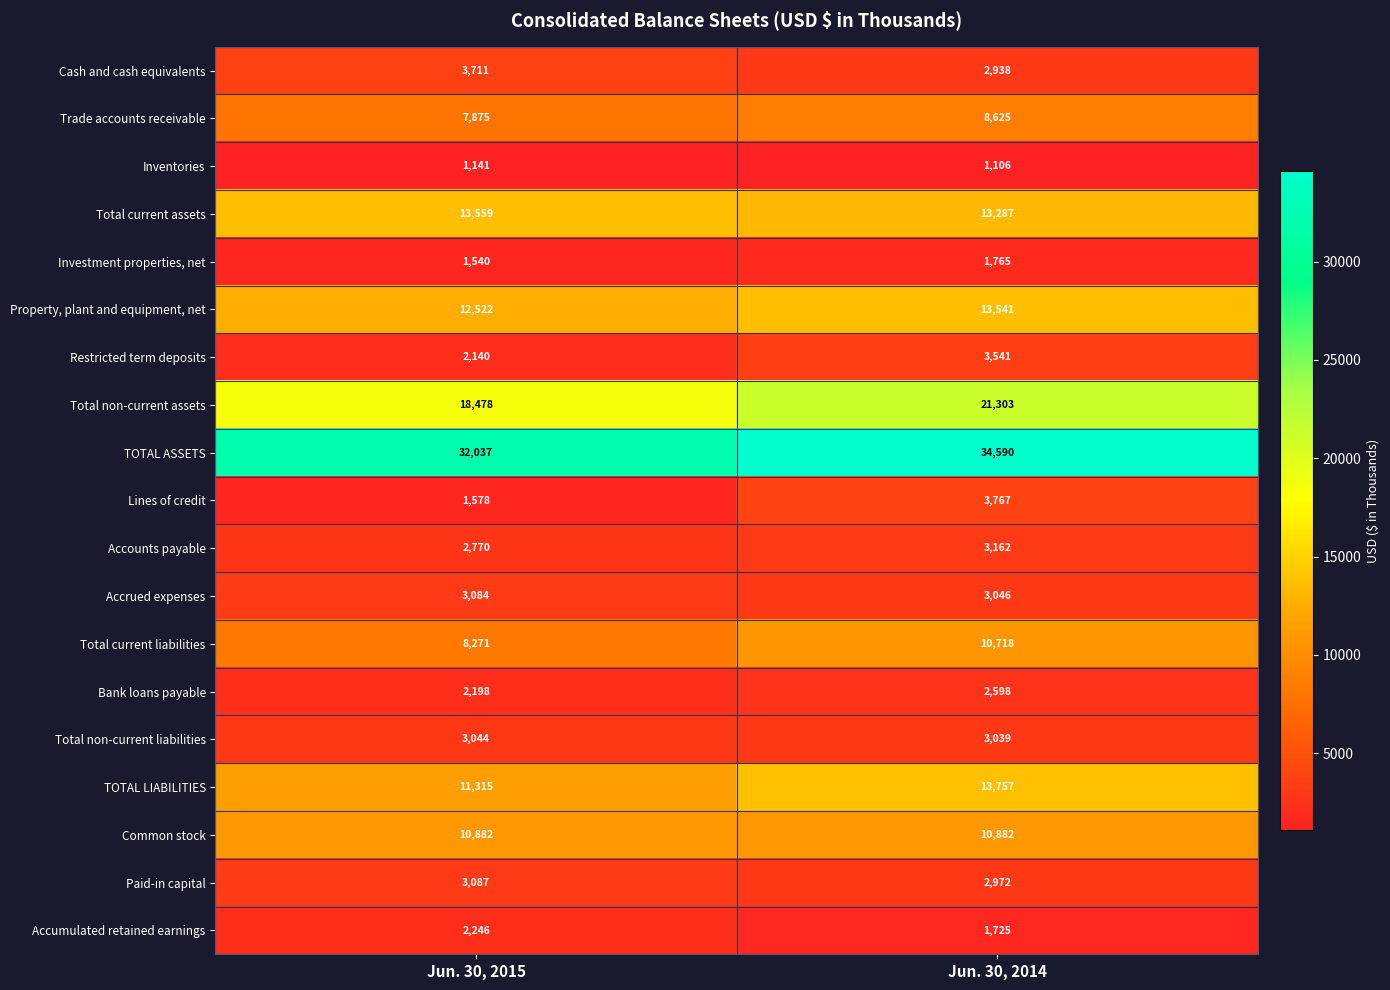

What is the minimum value for TOTAL ASSETS?

32037